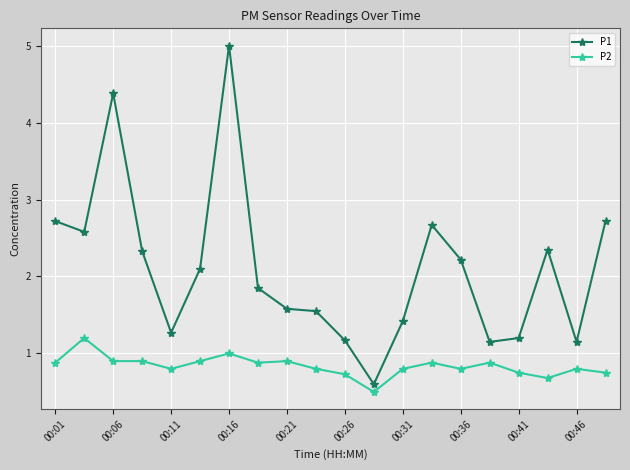

What is the difference between the second highest and second lowest values in the P1 series?

3.2